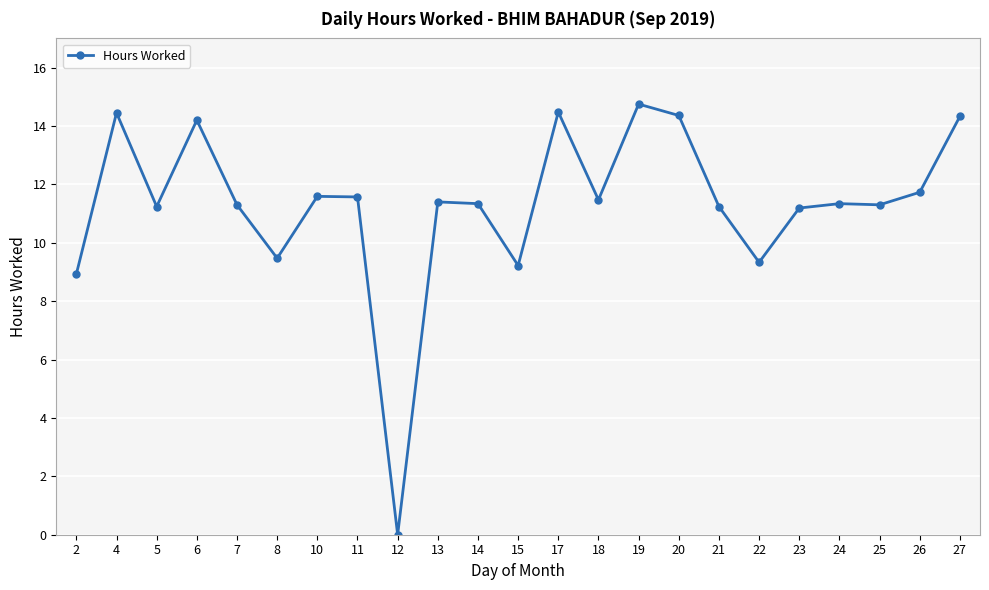

How many values are below 11?

5